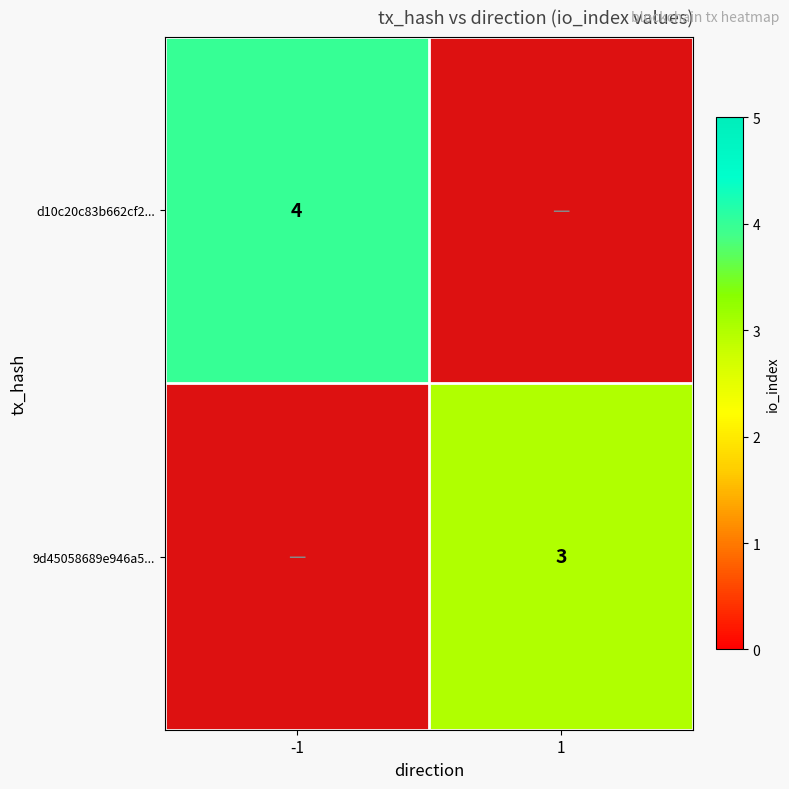

The d10c20c83b662cf2... series shows 6 at -1. True or false?

False